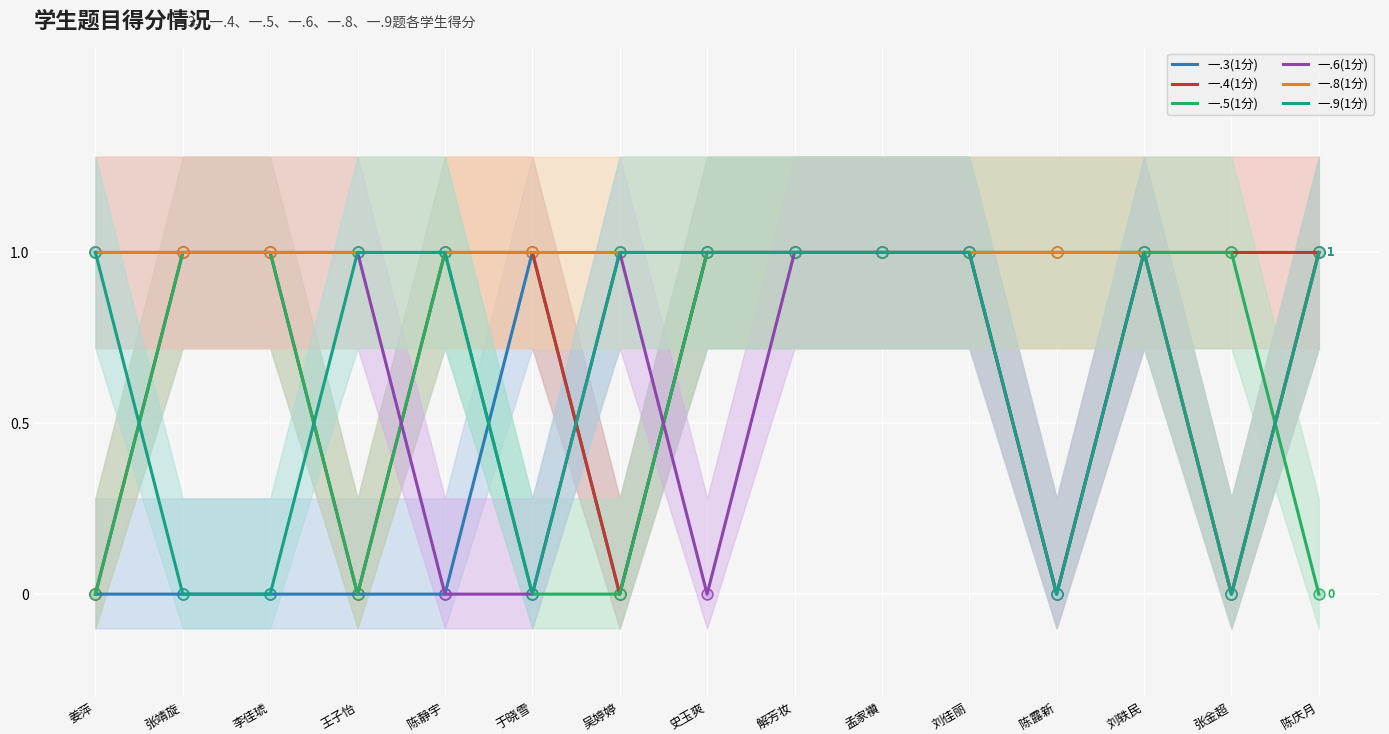

What is the total value across all series at 张靖旋?

4